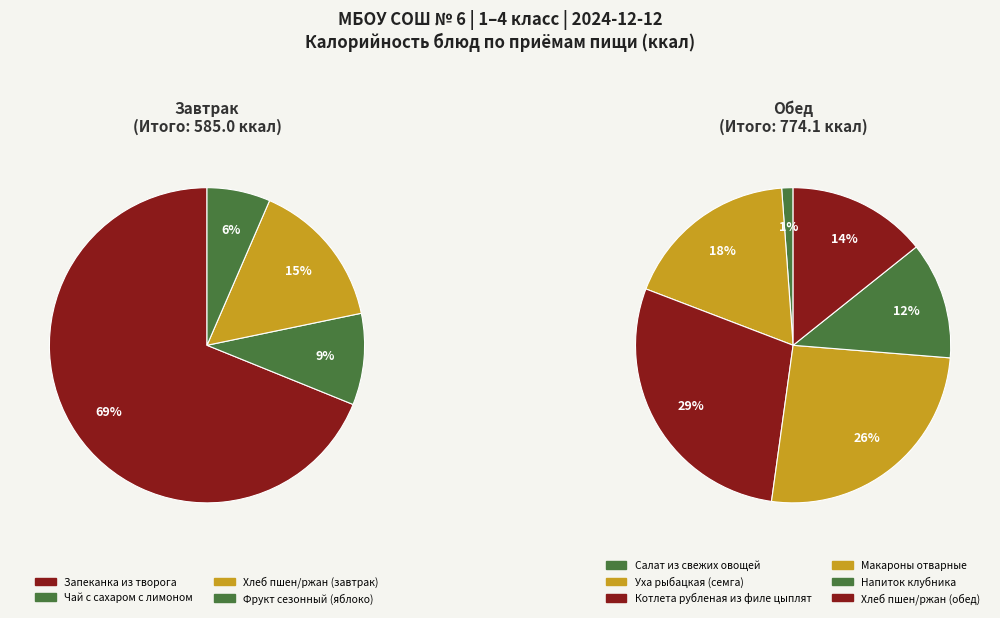

Is there a majority slice in this chart?

Yes